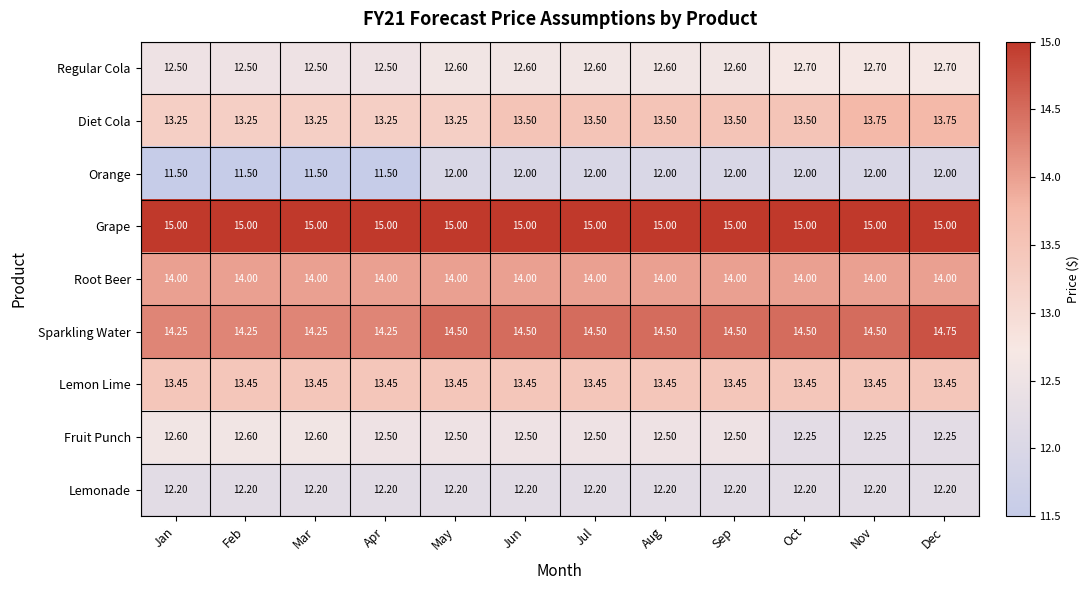

Which series has the largest total across all categories?

Grape